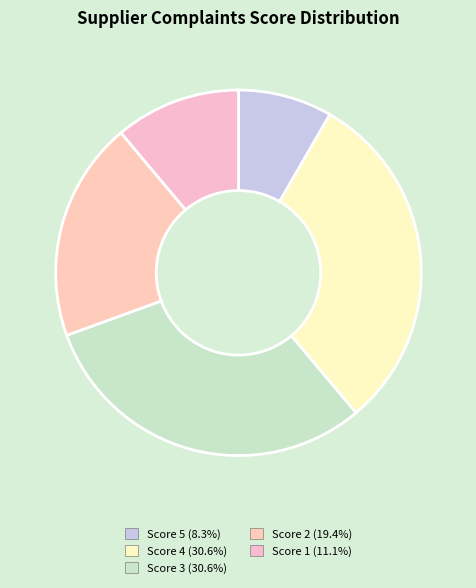

Do Score 2 and Score 1 together represent more than half of the pie?

No